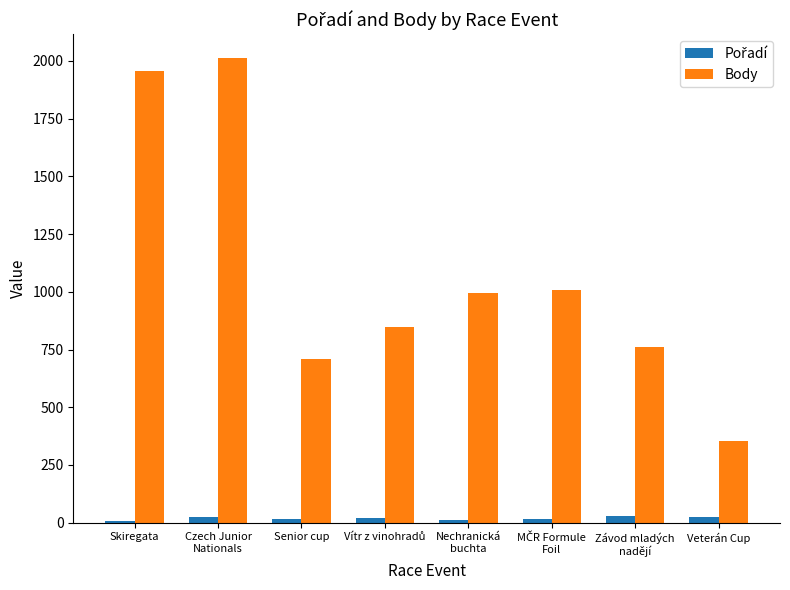

What is the smallest value displayed?

9